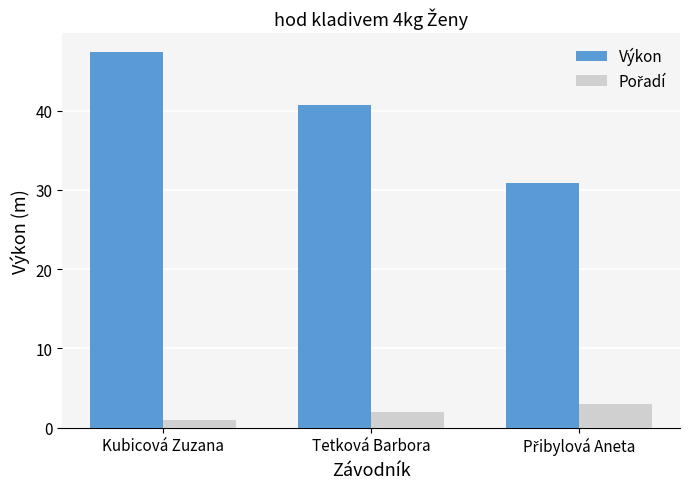

How many categories are shown in the chart?

3